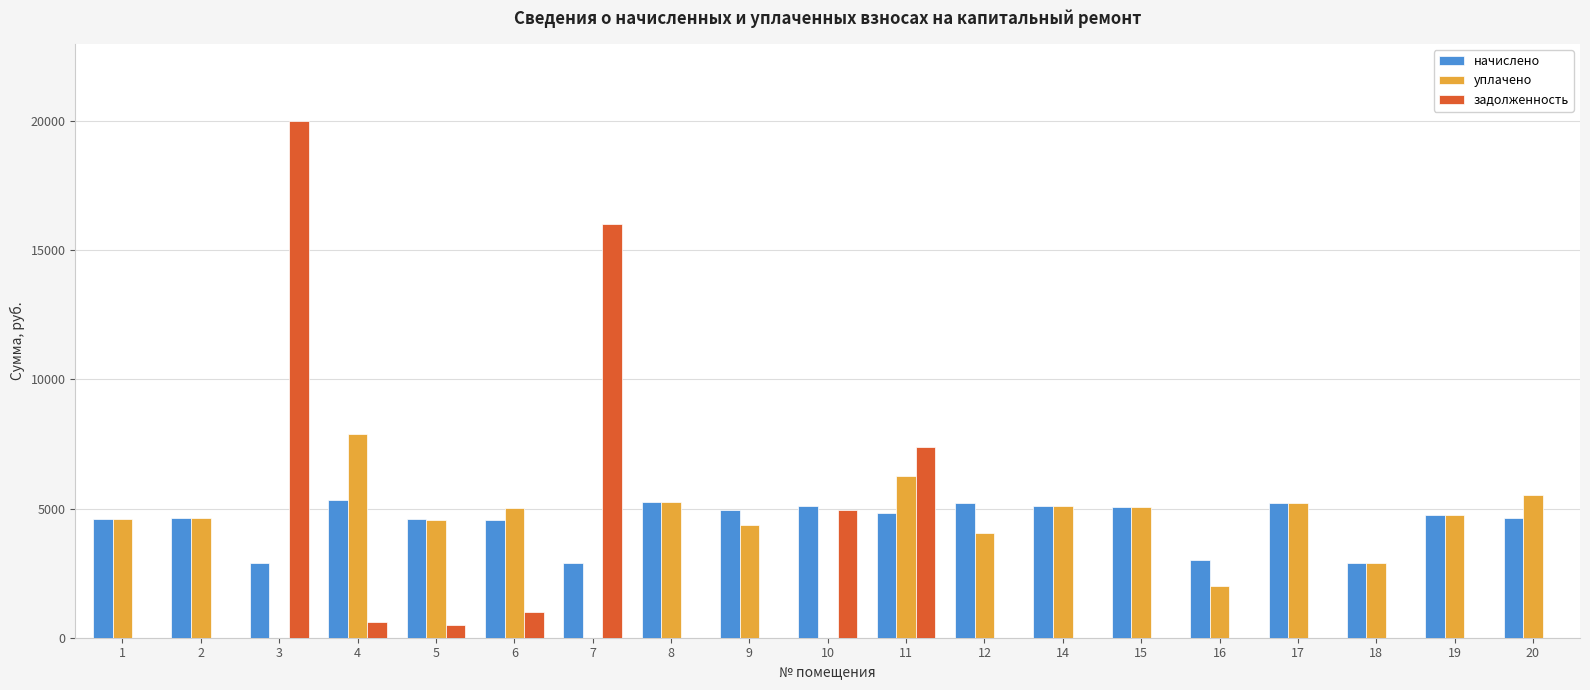

What is the average value of the уплачено series?

4062.3